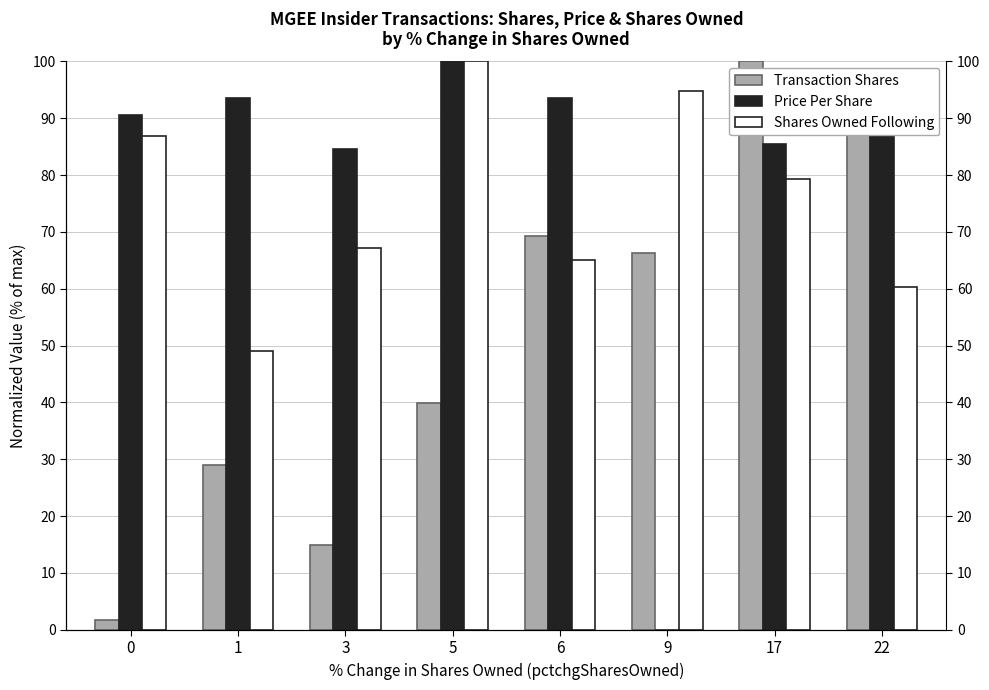

Rank the series by their average value, from highest to lowest.

Price Per Share, Shares Owned Following, Transaction Shares